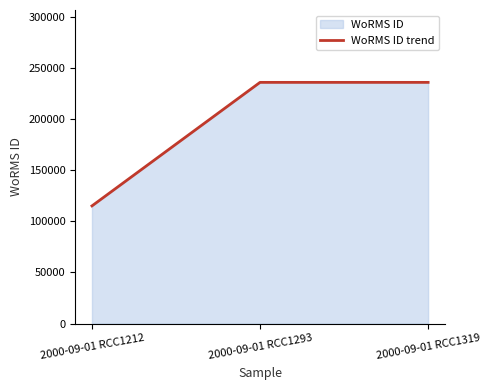

Which label corresponds to the smallest value in the chart?

2000-09-01 RCC1212